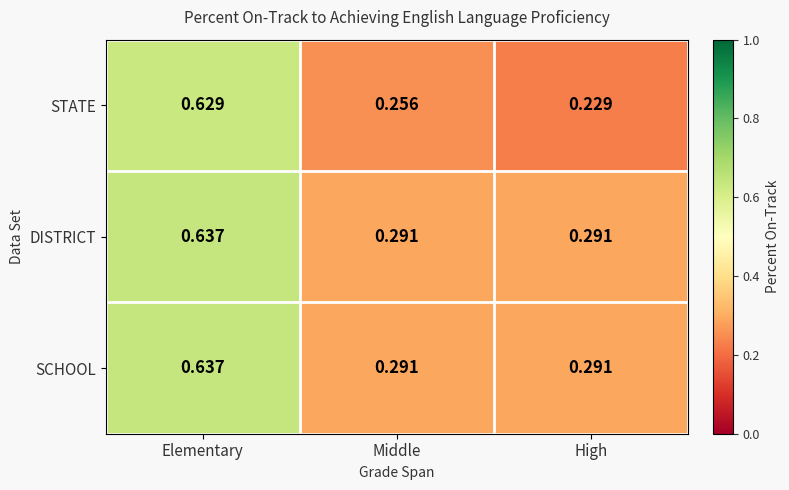

Which category has the lowest value across all series?

High